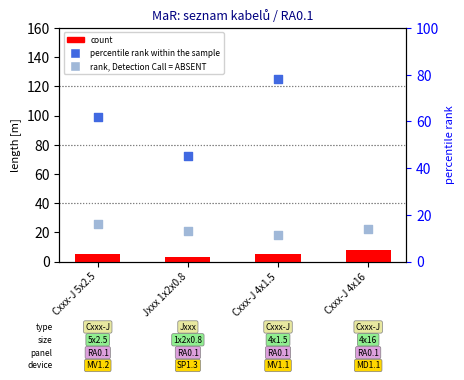

Which series has the largest Y range (max minus min)?

percentile rank within the sample